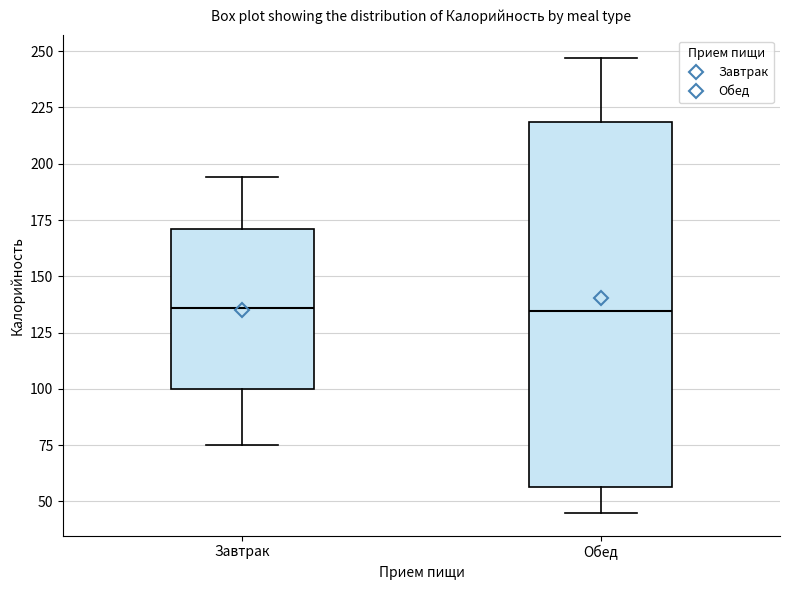

Reading left to right, read every box against the y-axis: the position of its median line, the range the box covers, and the ends of its whiskers. The values are not printed on the chart, so give them approximately, as read against the axis.

Завтрак: median 135, box 100 to 170, whiskers 75 to 195
Обед: median 135, box 55 to 220, whiskers 45 to 245